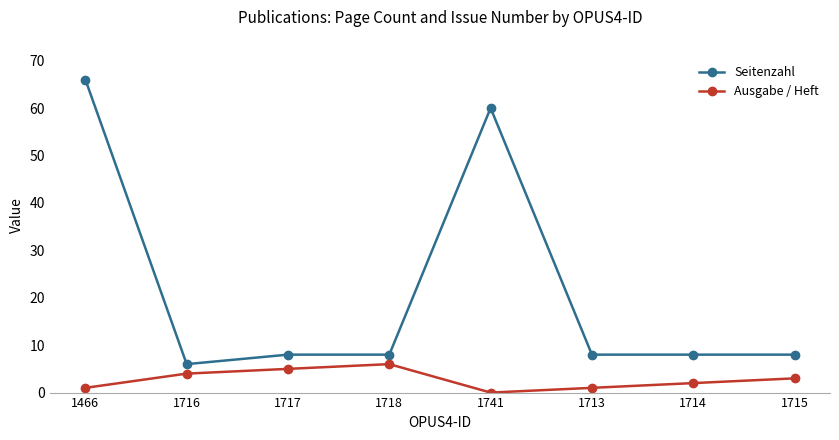

Does the chart have visible grid lines?

No